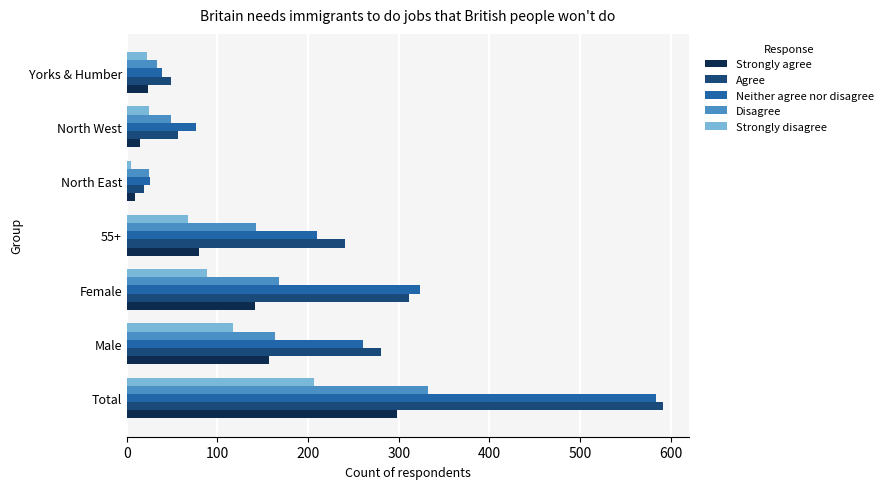

Which category has the lowest value in the Neither agree nor disagree series?

North East